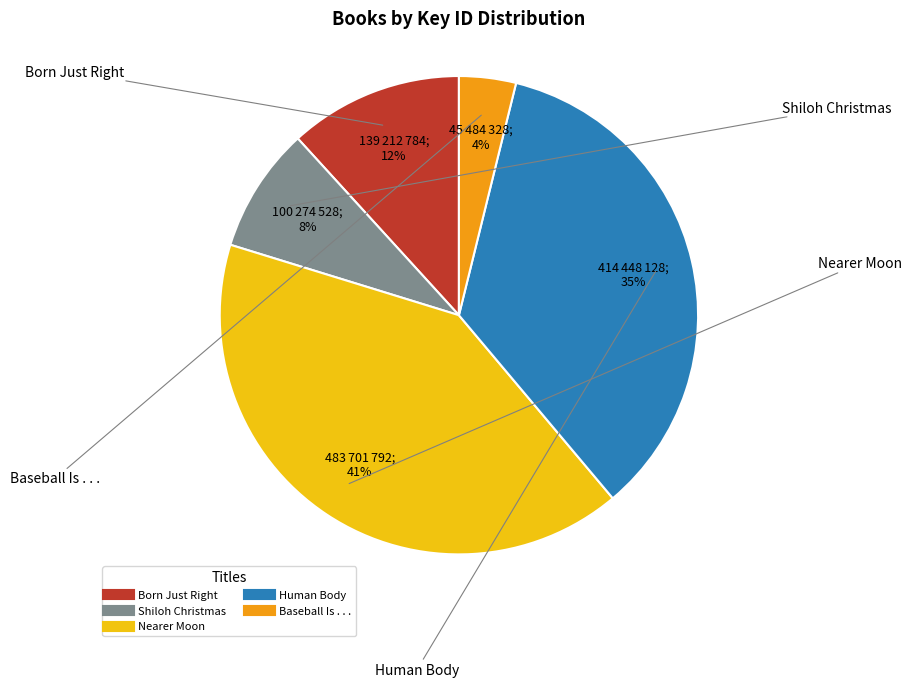

The Baseball Is . . . slice represents 4% of the pie. True or false?

True